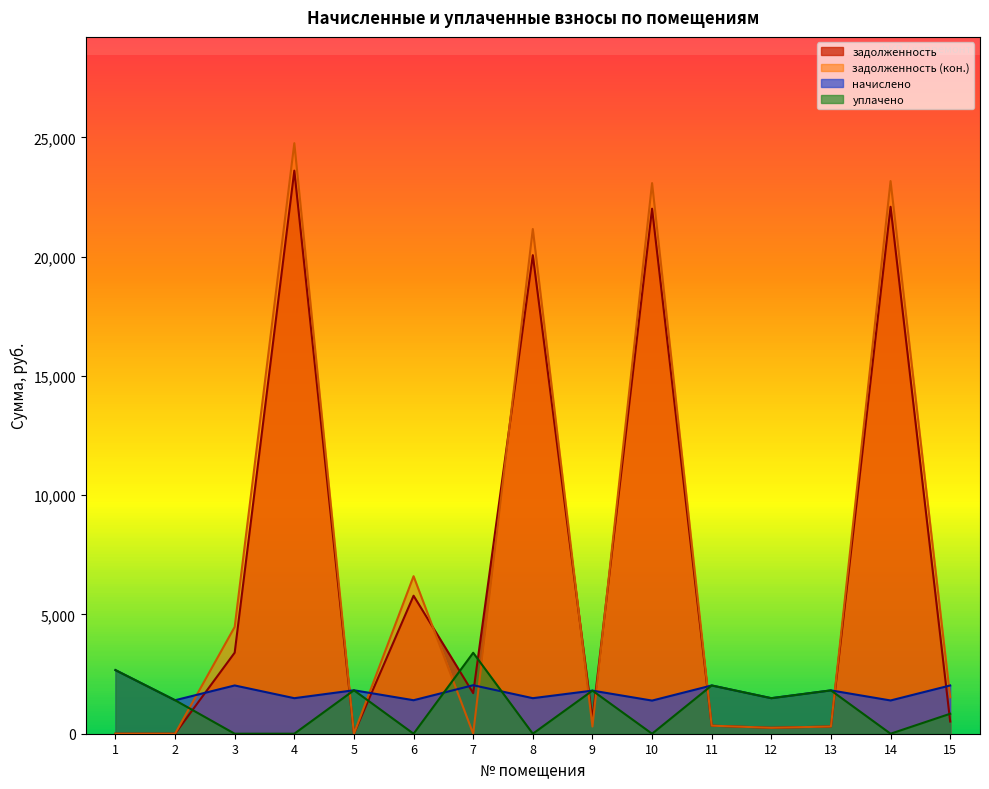

Does the chart have visible grid lines?

No